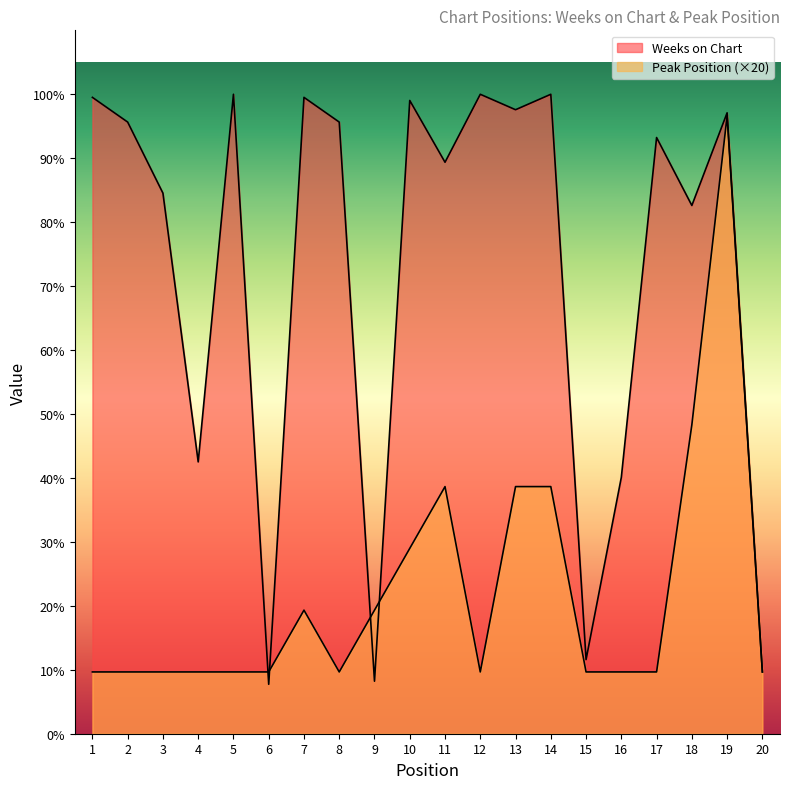

What is the sum of the Weeks on Chart values at 2 and 5?

405